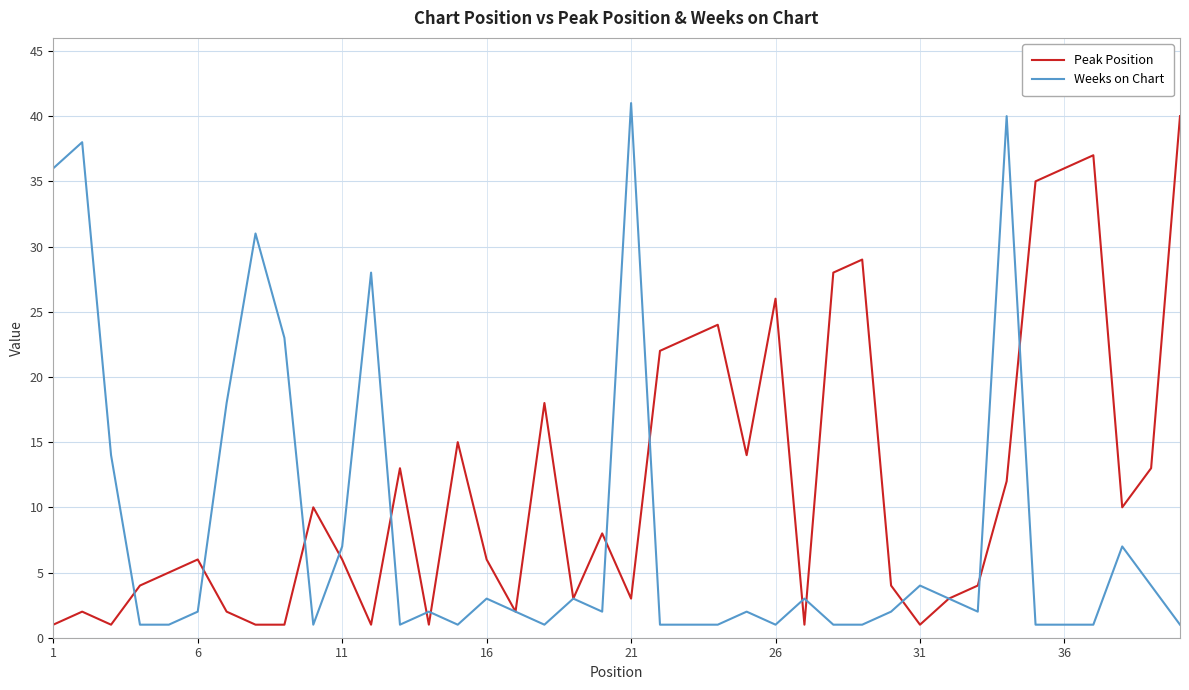

Rank the series by their average value, from lowest to highest.

Weeks on Chart, Peak Position